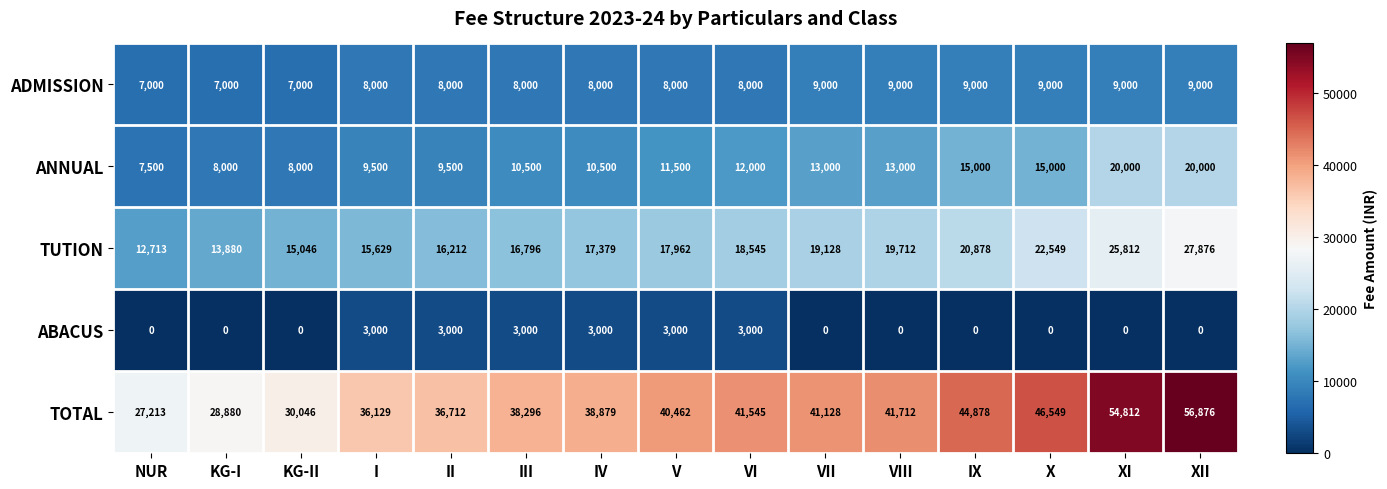

What is the maximum value for ABACUS?

3000